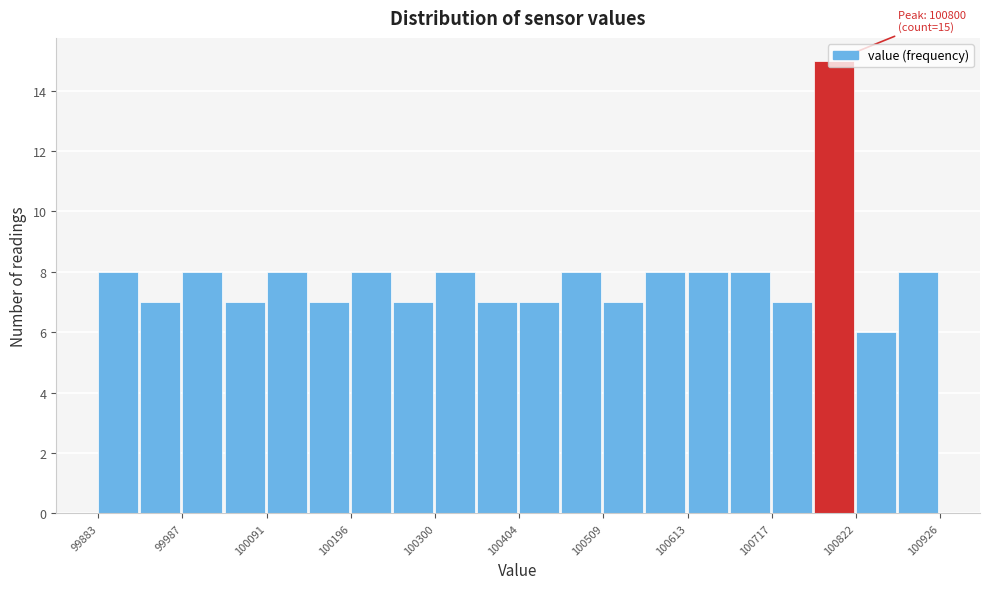

Around what value on the x-axis is the tallest bar? Give the approximate position of its centre, as read against the axis.

100800